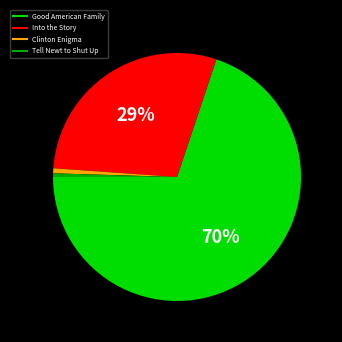

What is the majority slice?

Good American Family